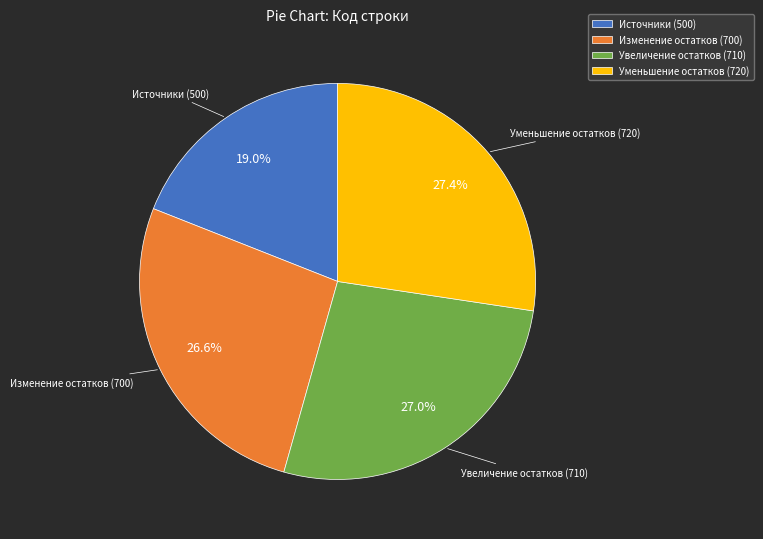

Does Изменение остатков (700) represent more than half of the total?

No